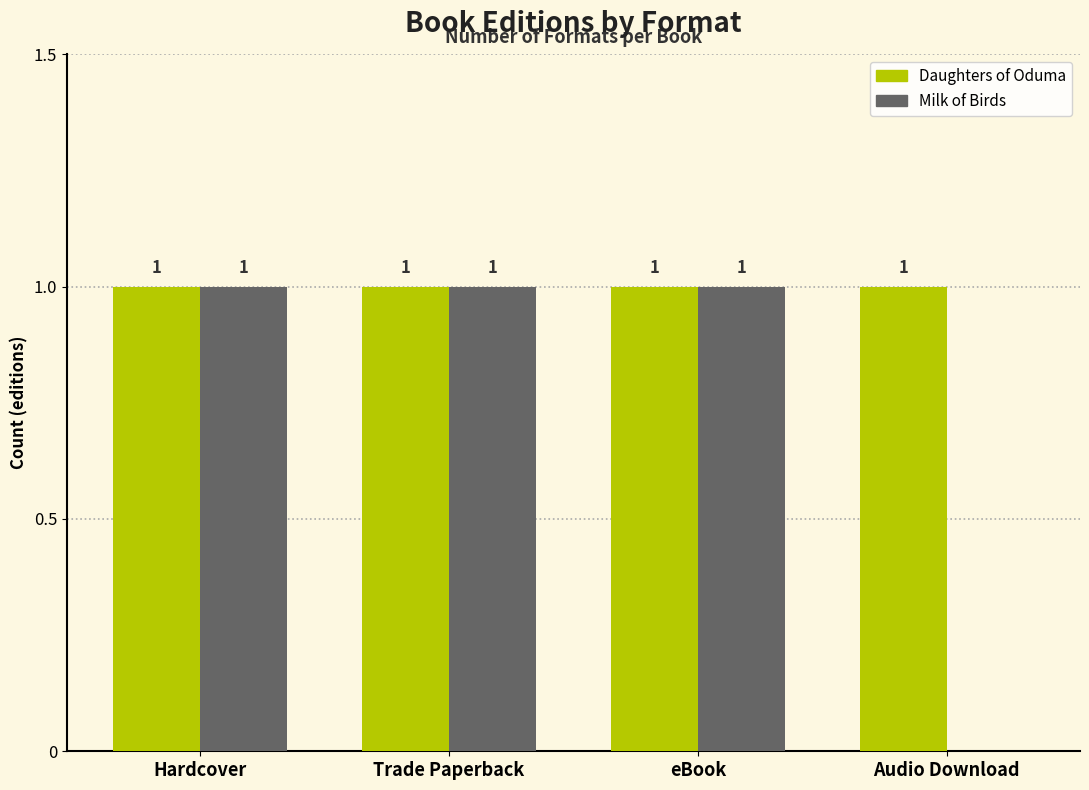

The value of Daughters of Oduma at eBook is 1. True or false?

True